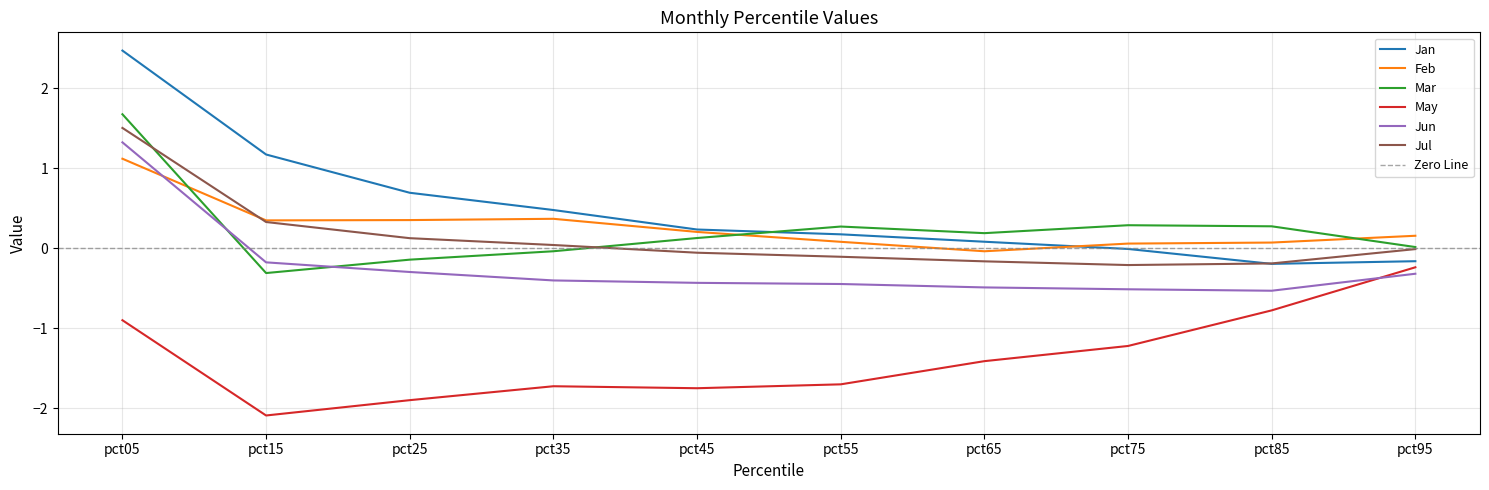

How many values in the Jan series are below 0?

3